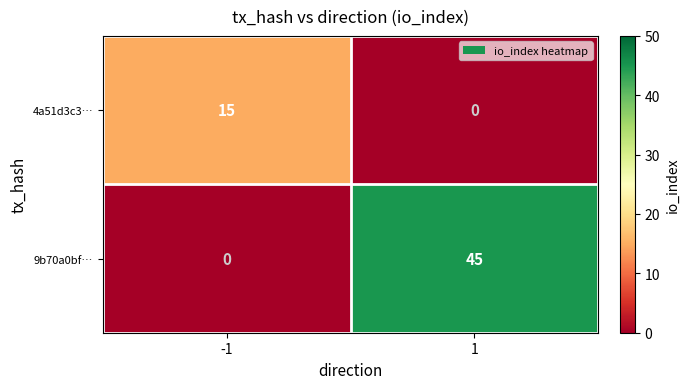

What is the difference between the maximum and minimum values in the 4a51d3c3… series?

15